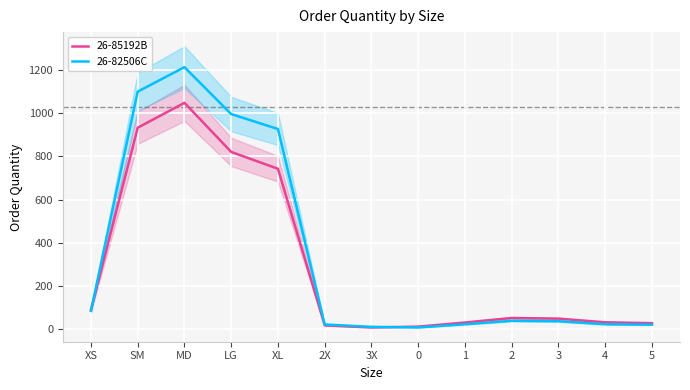

Where is the first local maximum for 26-85192B?

MD